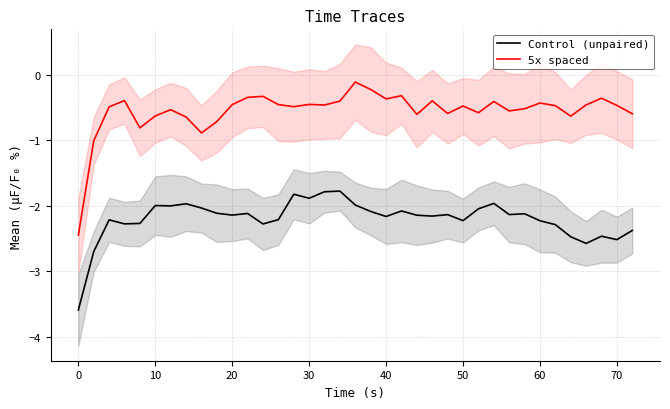

What value does the 5x spaced series have at 60?

-0.4